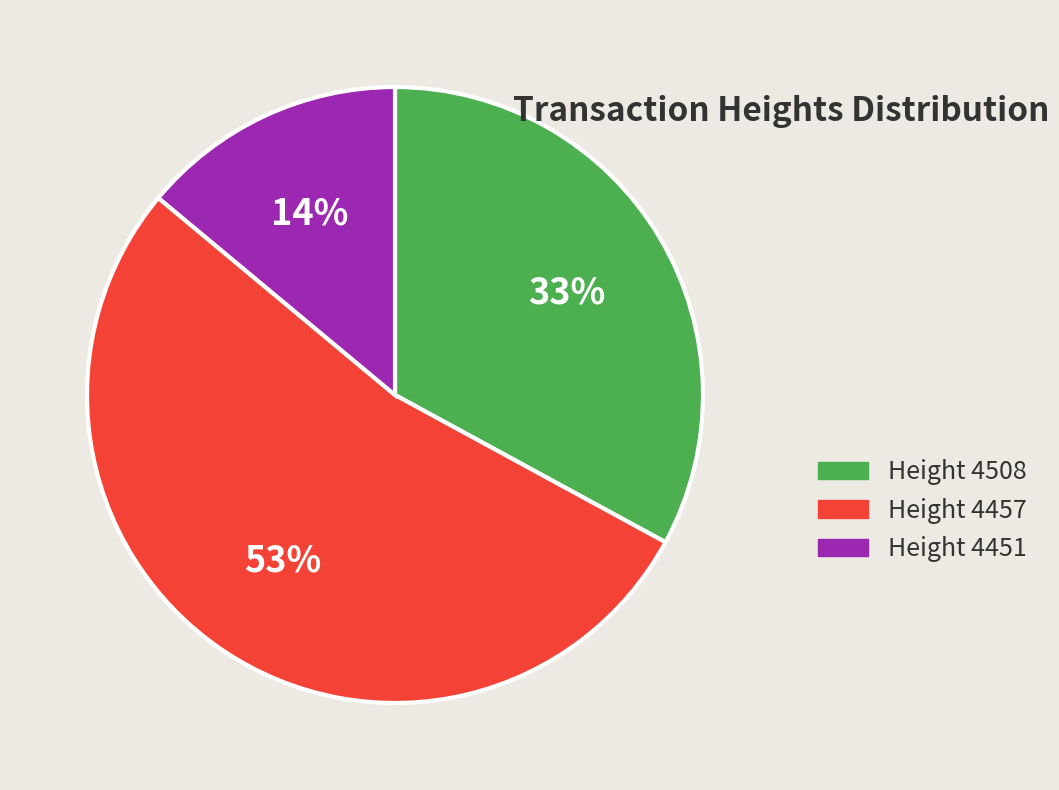

What is the smallest slice in the pie chart?

Height 4451